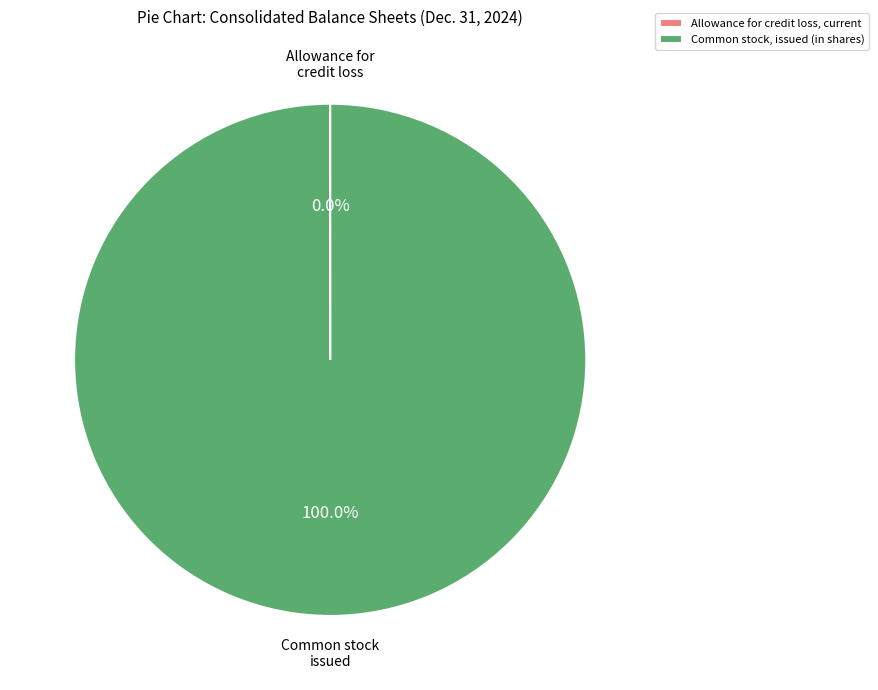

Which category has the biggest portion of the pie?

Common stock, issued (in shares)